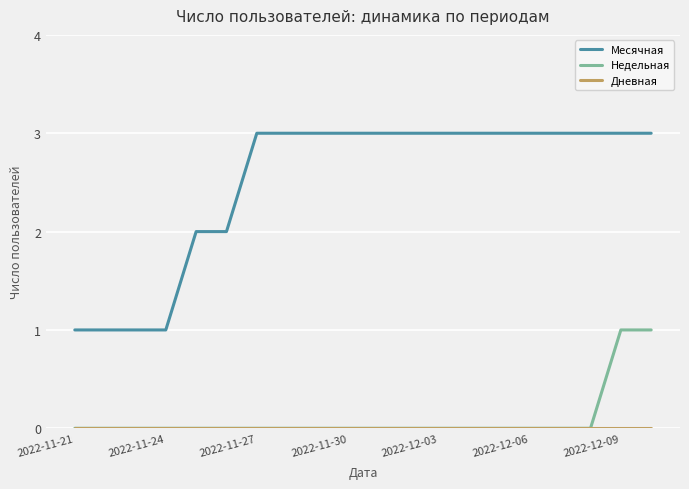

Which series has the largest total across all categories?

Месячная